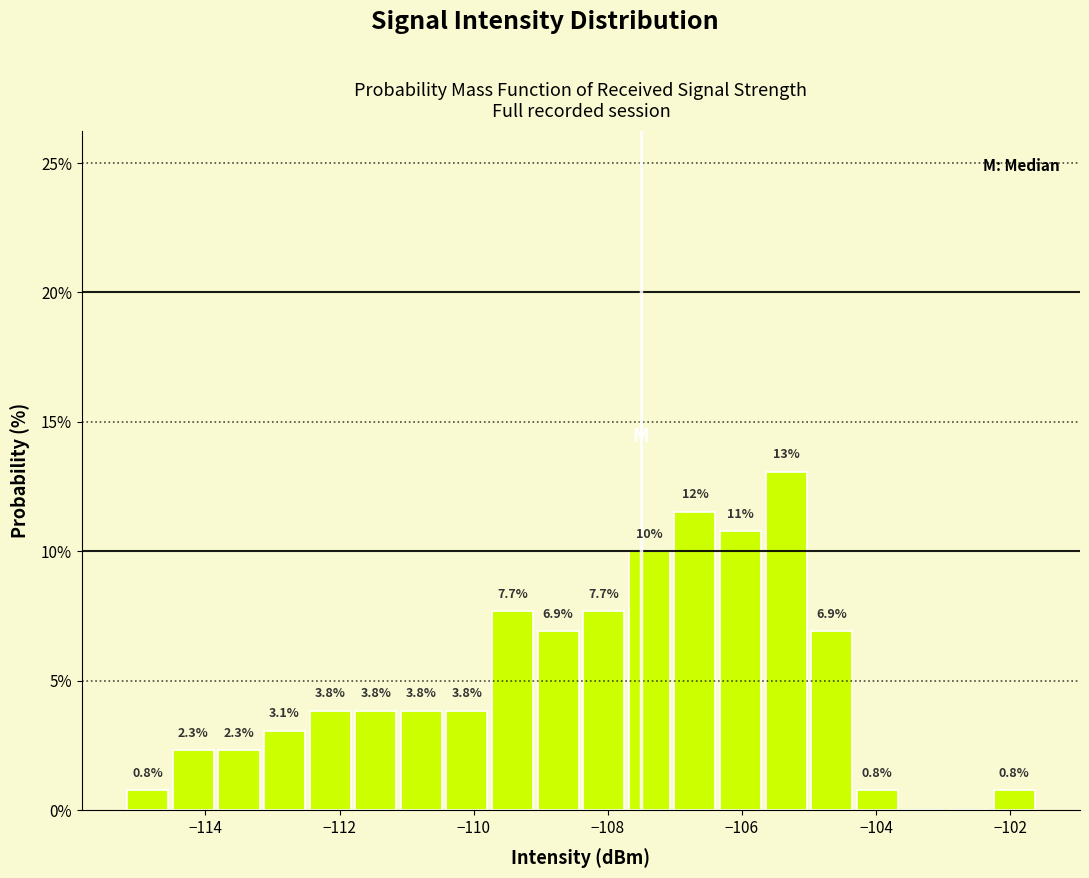

Around what value on the x-axis is the tallest bar? Give the approximate position of its centre, as read against the axis.

-105.4